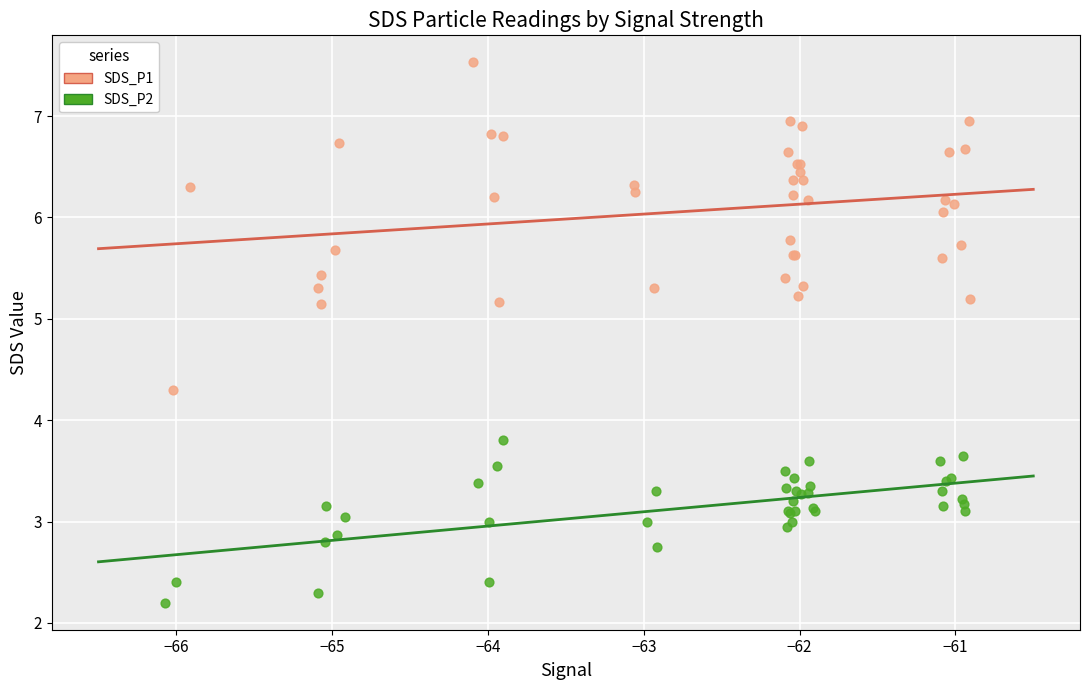

What are all the series names shown in the legend?

SDS_P1, SDS_P2